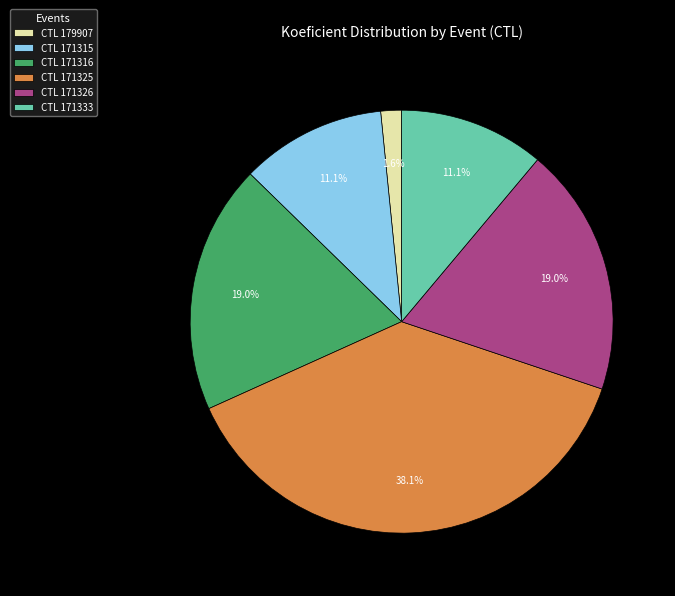

Which slice is the largest?

CTL 171325